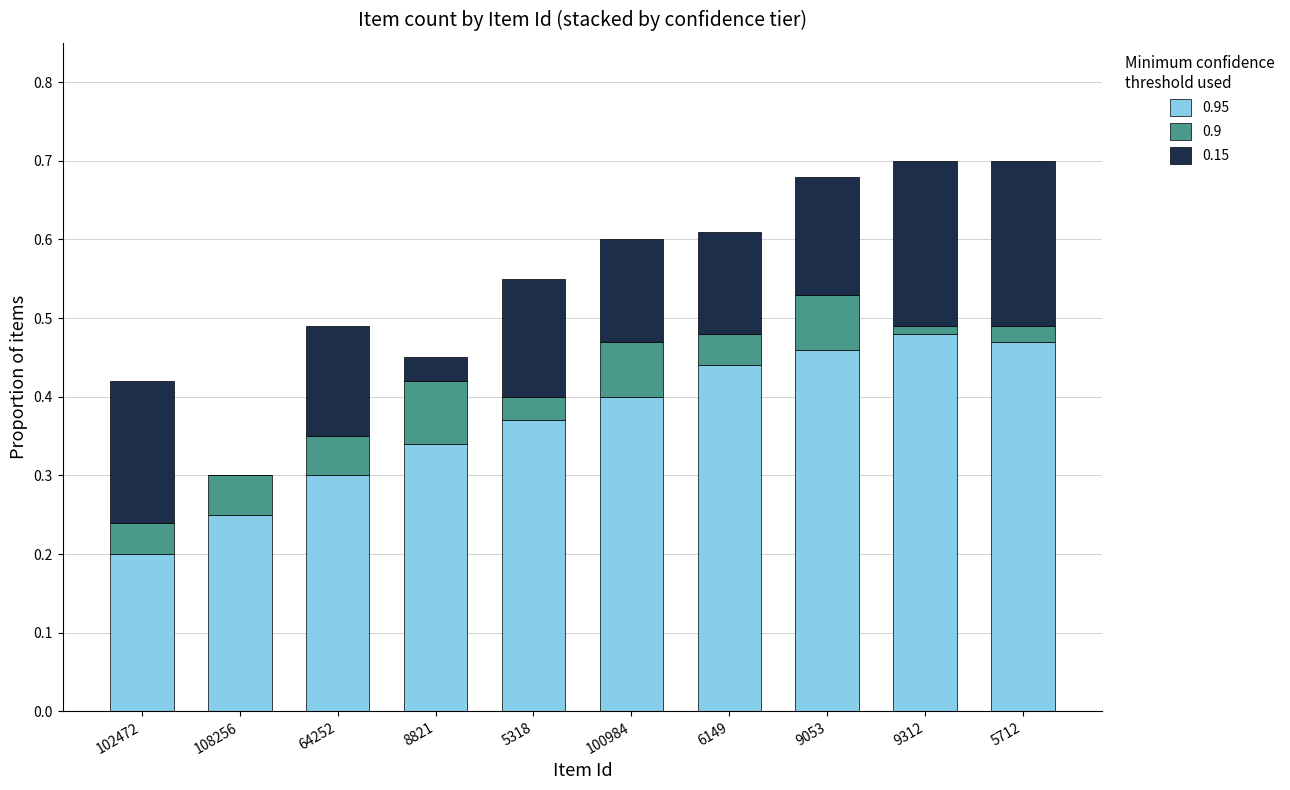

What is the total value across all series at 6149?

0.6